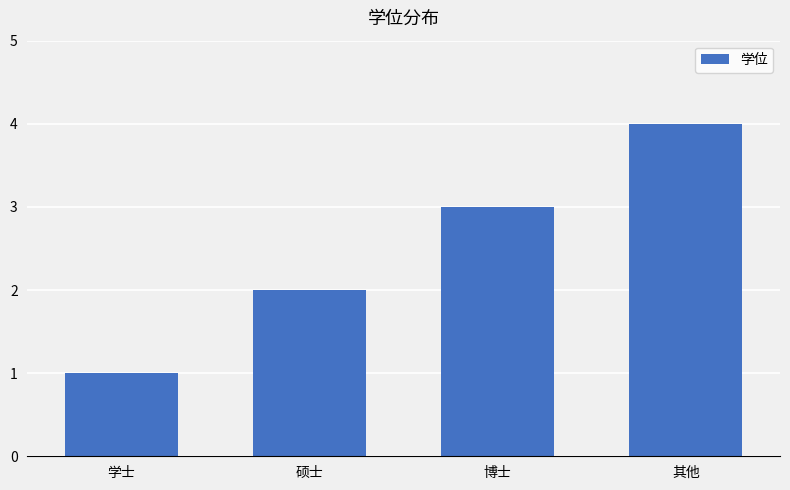

Reading right to left, what are all the values shown in this chart?

4	3	2	1